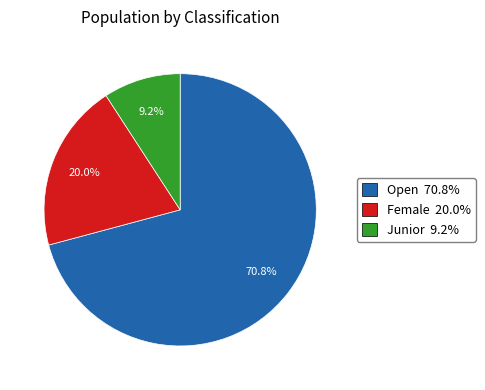

Approximately how many times larger is the value at Female compared to Open?

0.3